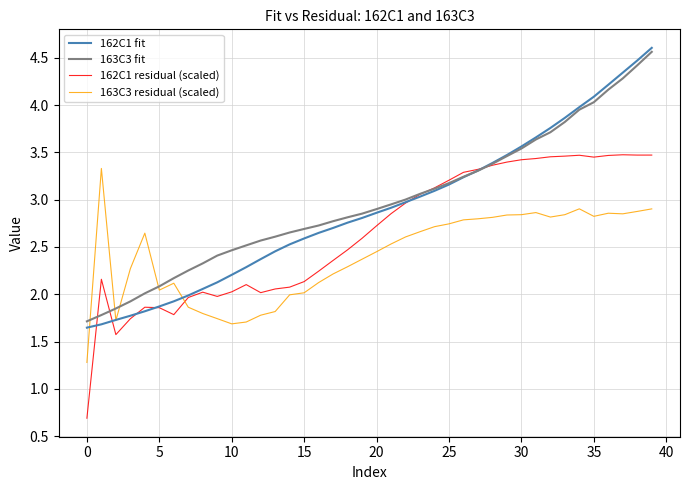

True or false: 162C1 residual (scaled) and 163C3 residual (scaled) cross at least once.

True